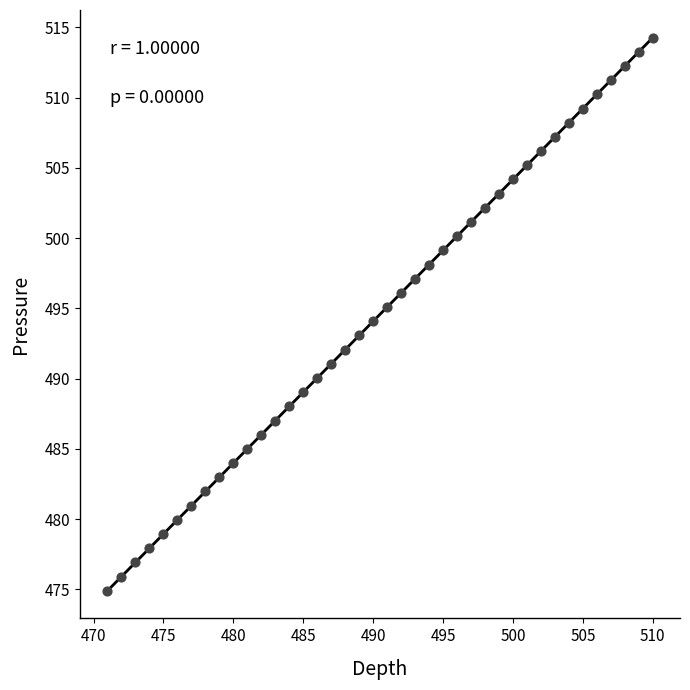

What is the range of Y values (max minus min)?

39.4